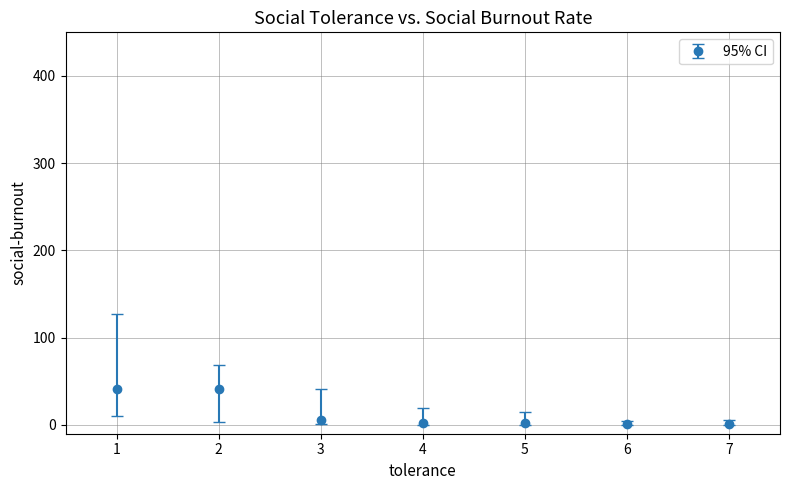

What is the difference between the second highest and second lowest values?

40.4